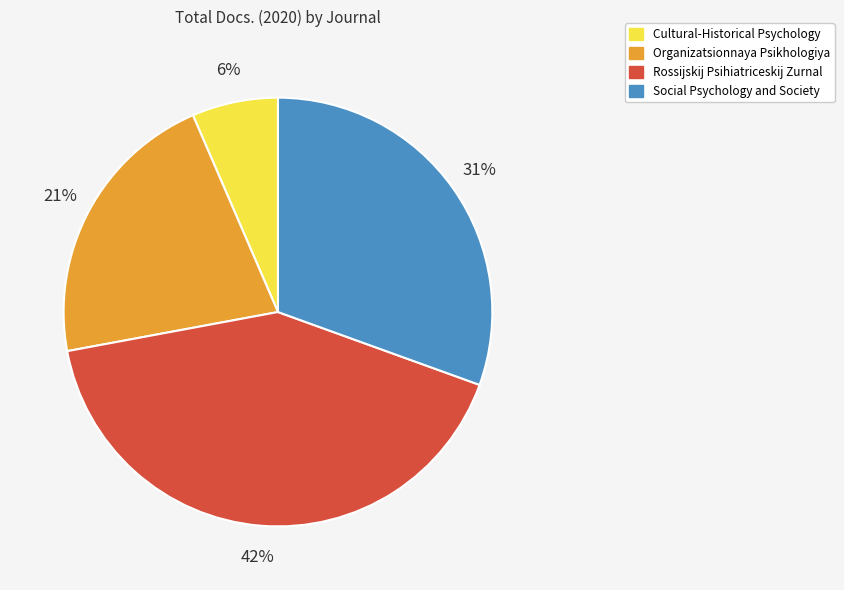

Combined, do Rossijskij Psihiatriceskij Zurnal and Cultural-Historical Psychology account for over 50%?

No